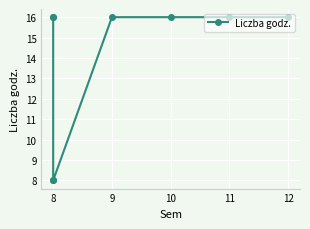

The value at 12 is 10. True or false?

False